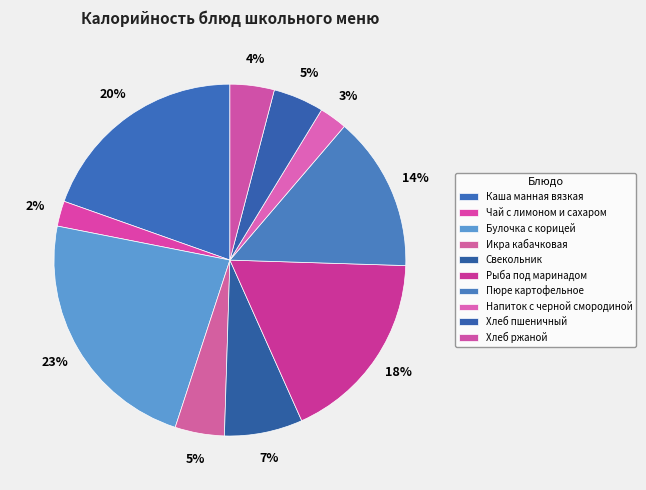

Which slice is the smallest?

Чай с лимоном и сахаром